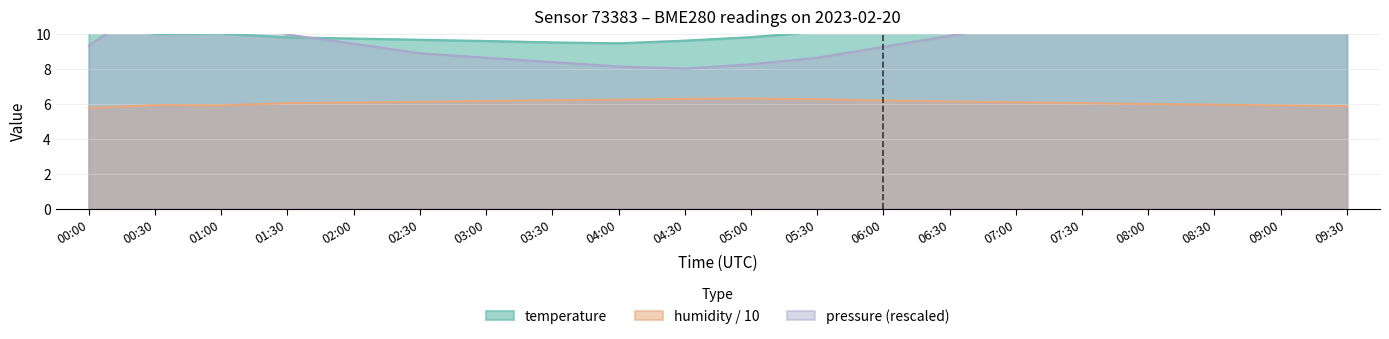

True or false: temperature and humidity intersect in this chart.

False